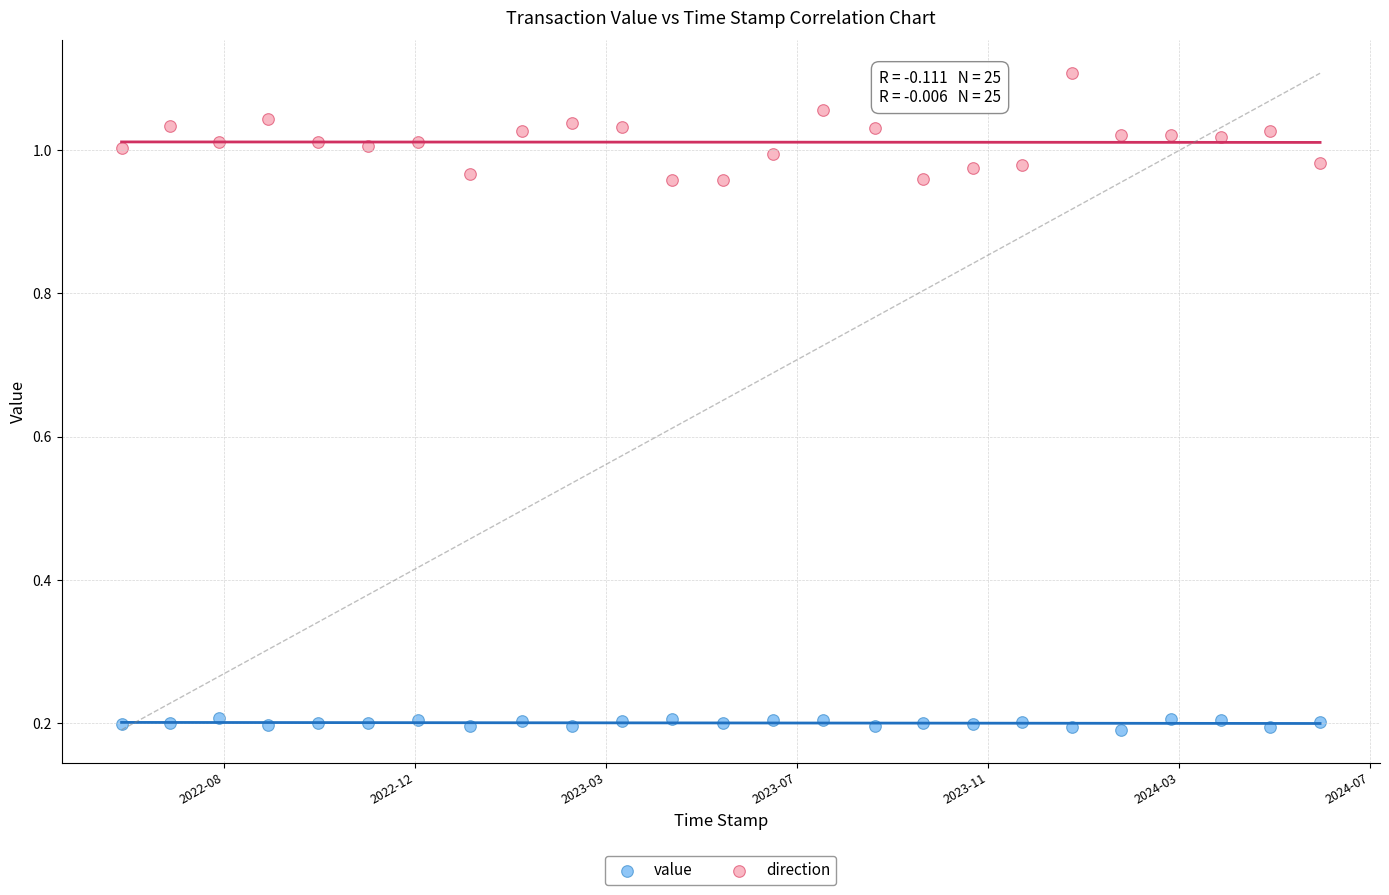

What are all the series names shown in the legend?

value, direction